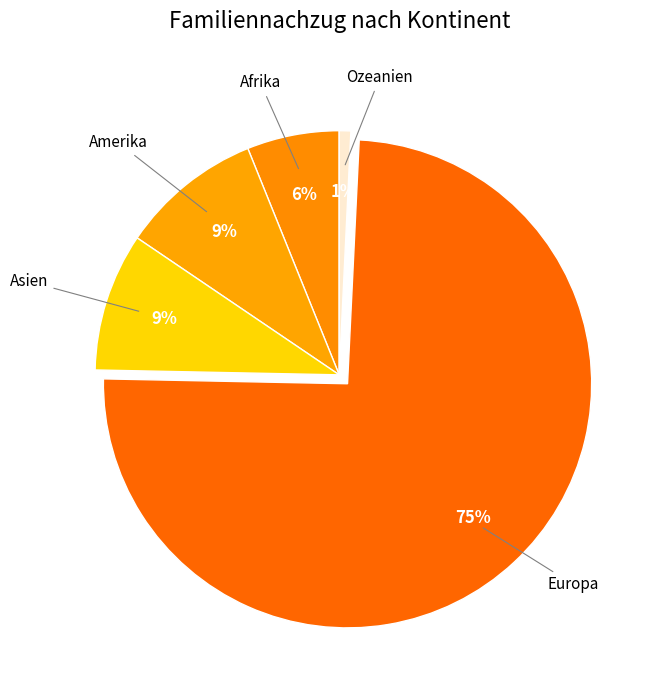

Count the number of slices in the pie.

5